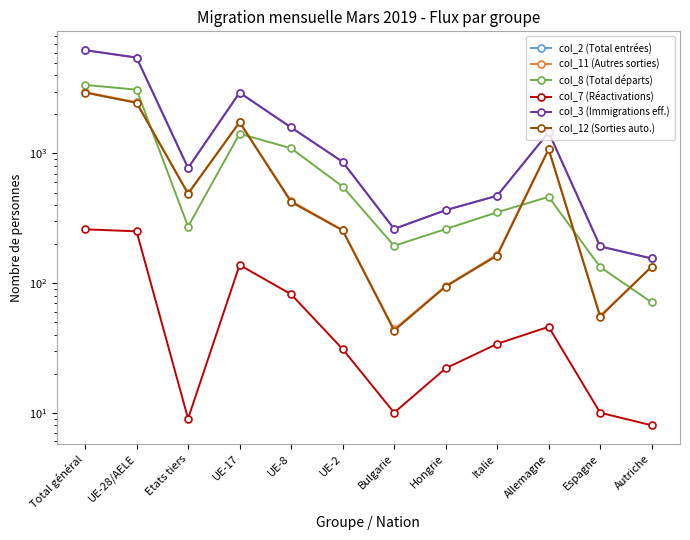

What is the label of the 7th point from the right?

UE-2